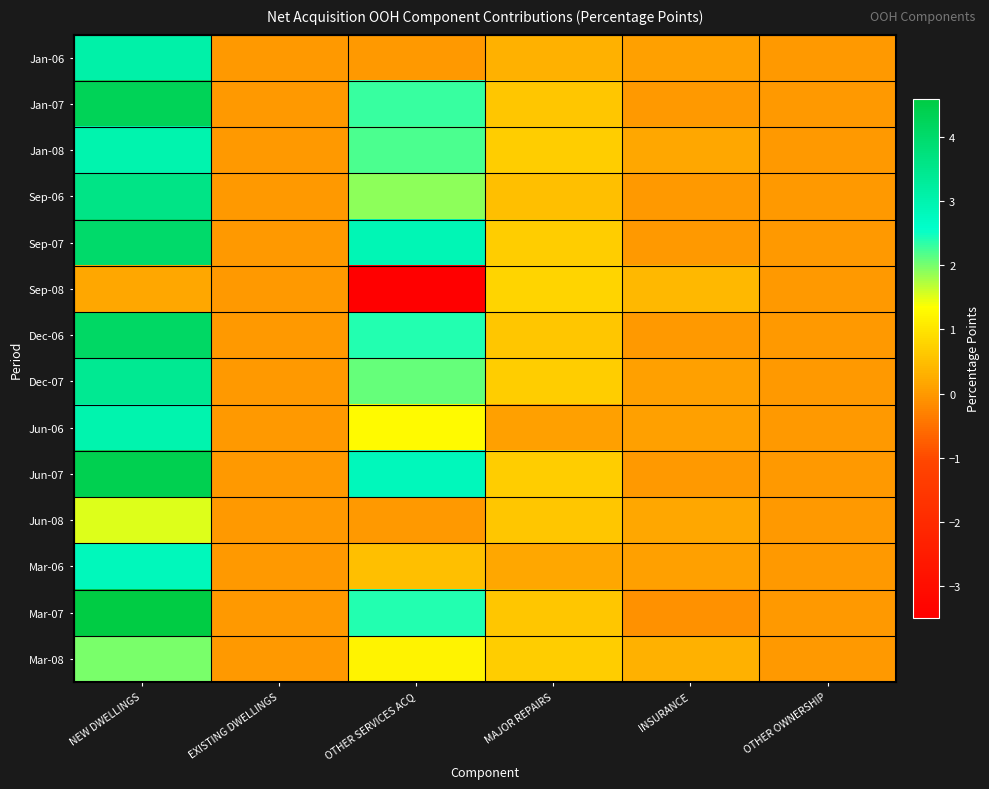

Which has a higher value, MAJOR REPAIRS or OTHER OWNERSHIP?

MAJOR REPAIRS